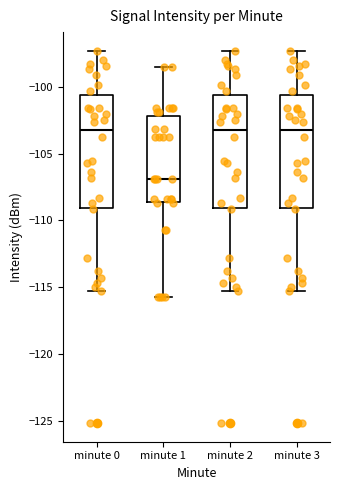

Where does the lower whisker of the box for minute 3 end on the y-axis? The values are not printed on the chart, so give them approximately, as read against the axis.

-115.5